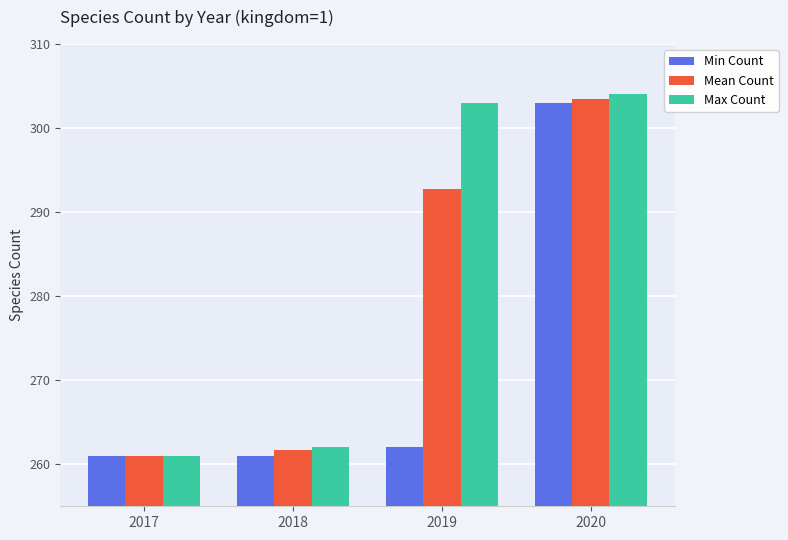

The value of Max Count at 2020 is 304.0. True or false?

True